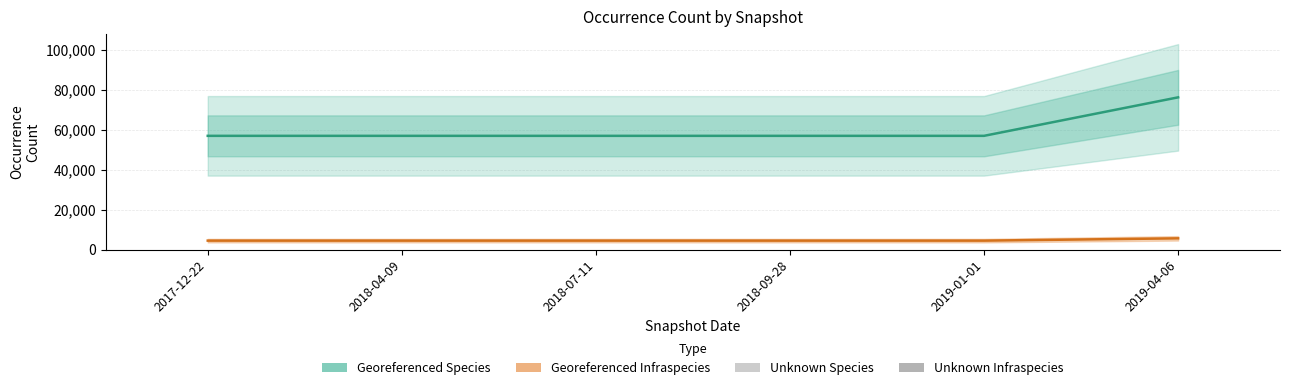

At which label is Georeferenced Infraspecies closest to 5032?

2017-12-22